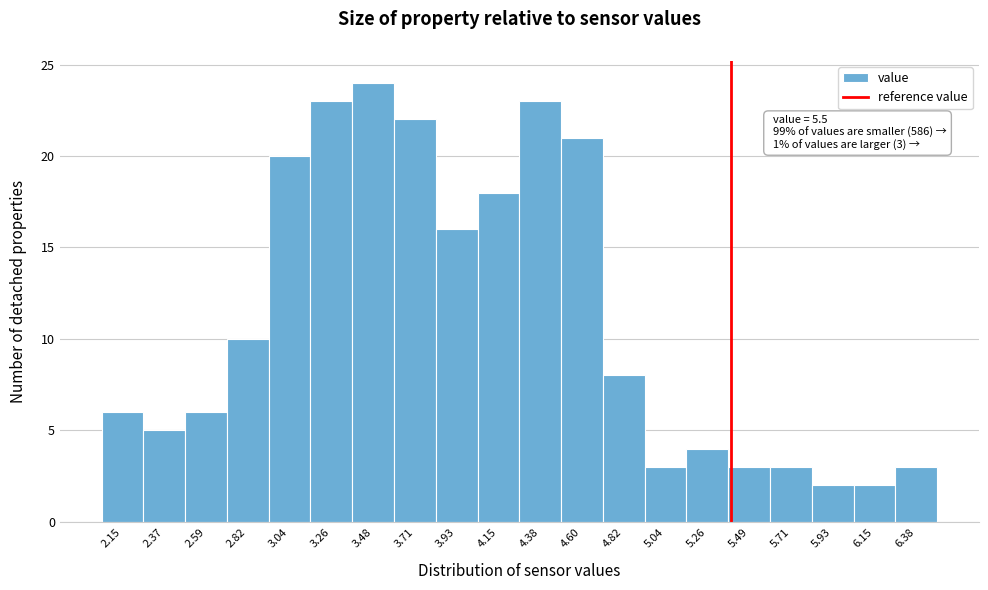

Reading left to right, list all the values displayed in this chart.

2.15=6	2.37=5	2.59=6	2.82=10	3.04=20	3.26=23	3.48=24	3.71=22	3.93=16	4.15=18	4.38=23	4.60=21	4.82=8	5.04=3	5.26=4	5.49=3	5.71=3	5.93=2	6.15=2	6.38=3